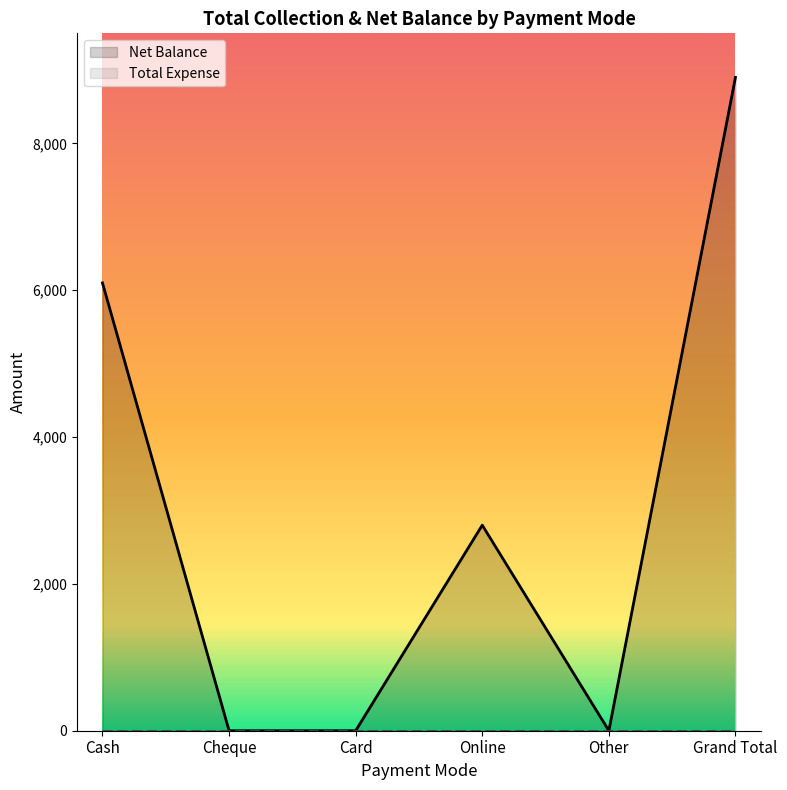

True or false: the data has more than 0 interior local peaks.

True